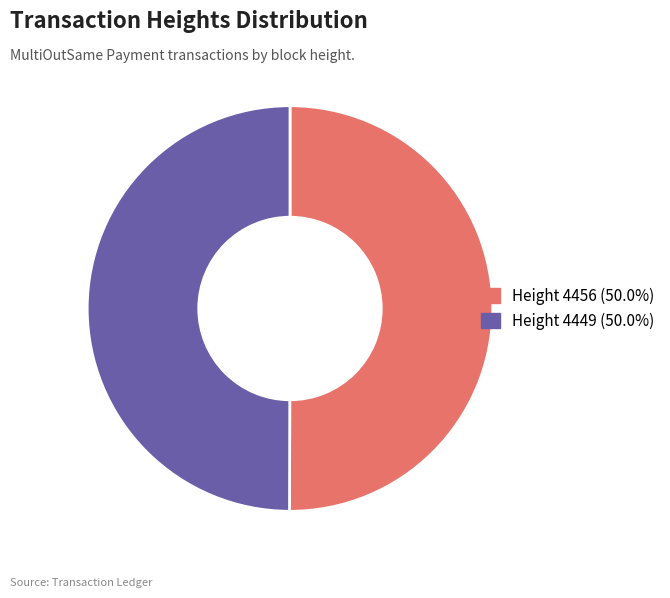

Do Height 4449 (50.0%) and Height 4456 (50.0%) together represent more than half of the pie?

Yes